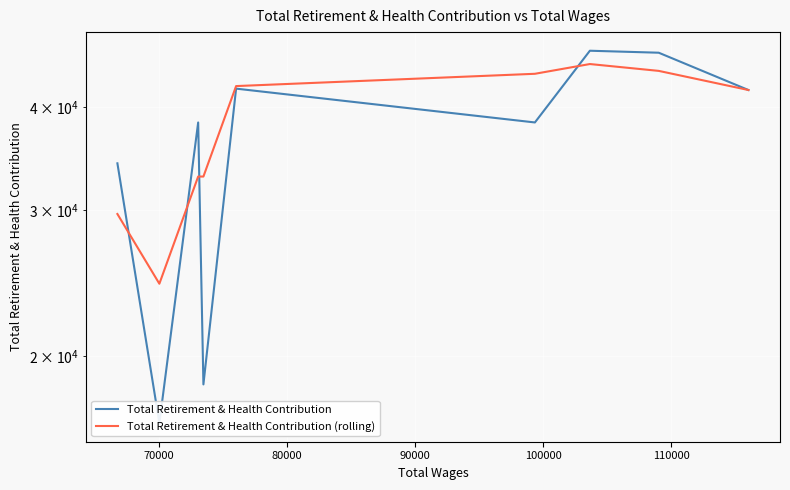

At how many categories does at least one series exceed 41991?

4